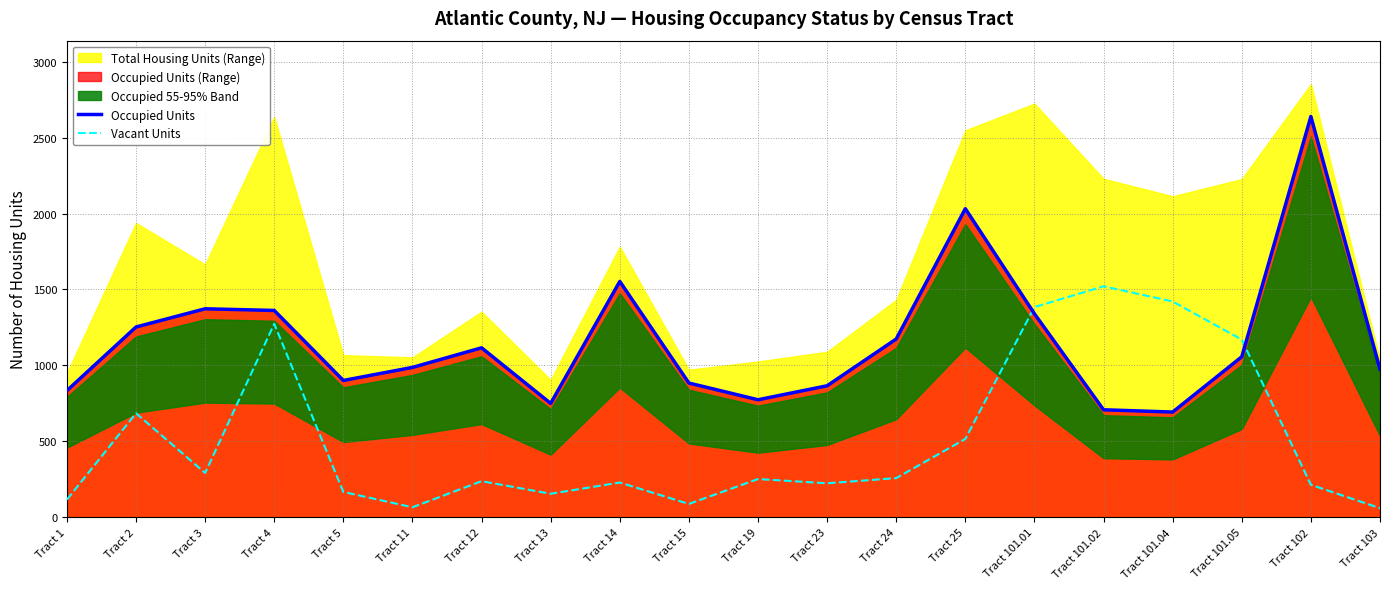

How many data points in Occupied Units are above 1057?

9